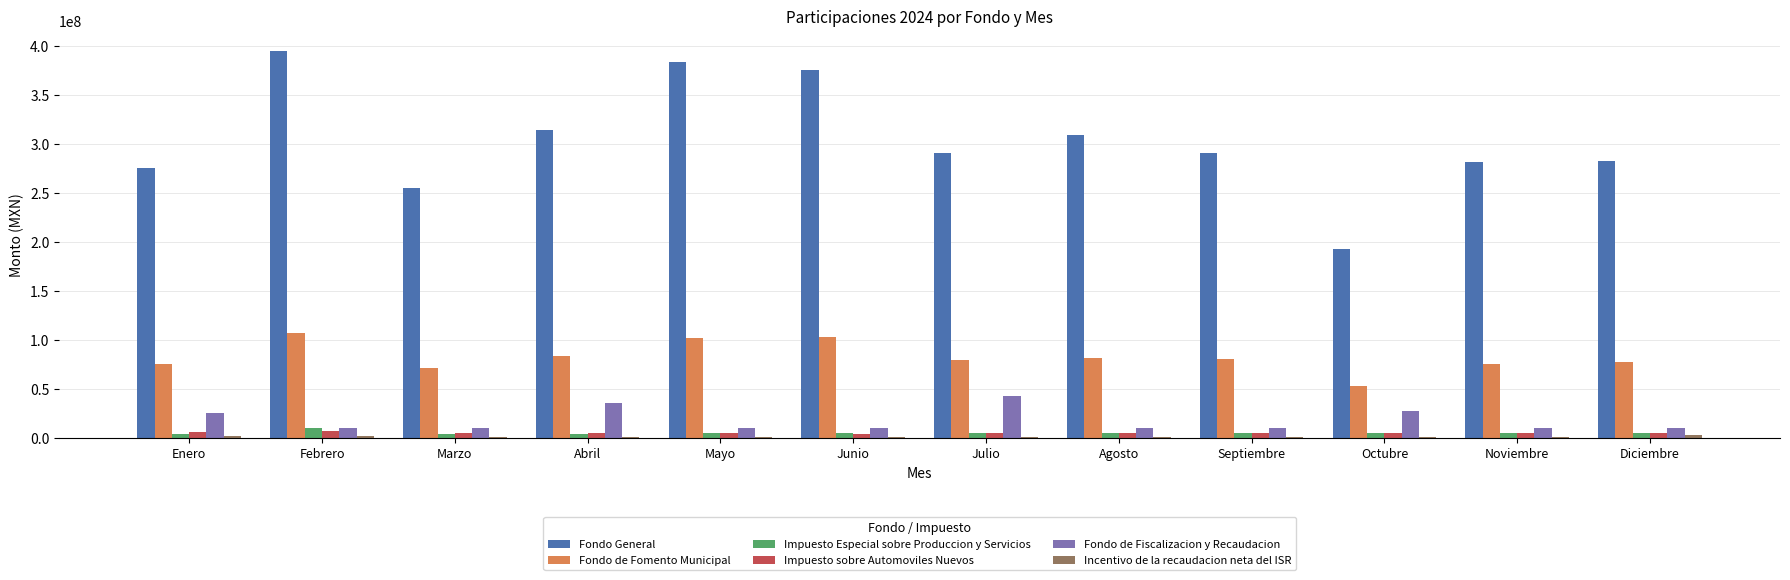

At which category does the chart reach its peak across all series?

Febrero